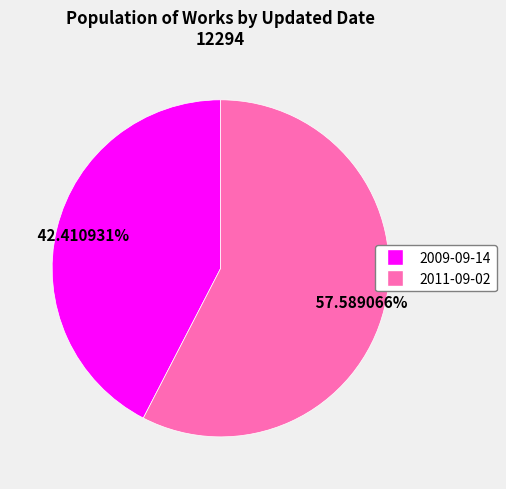

Which category has the biggest portion of the pie?

2011-09-02